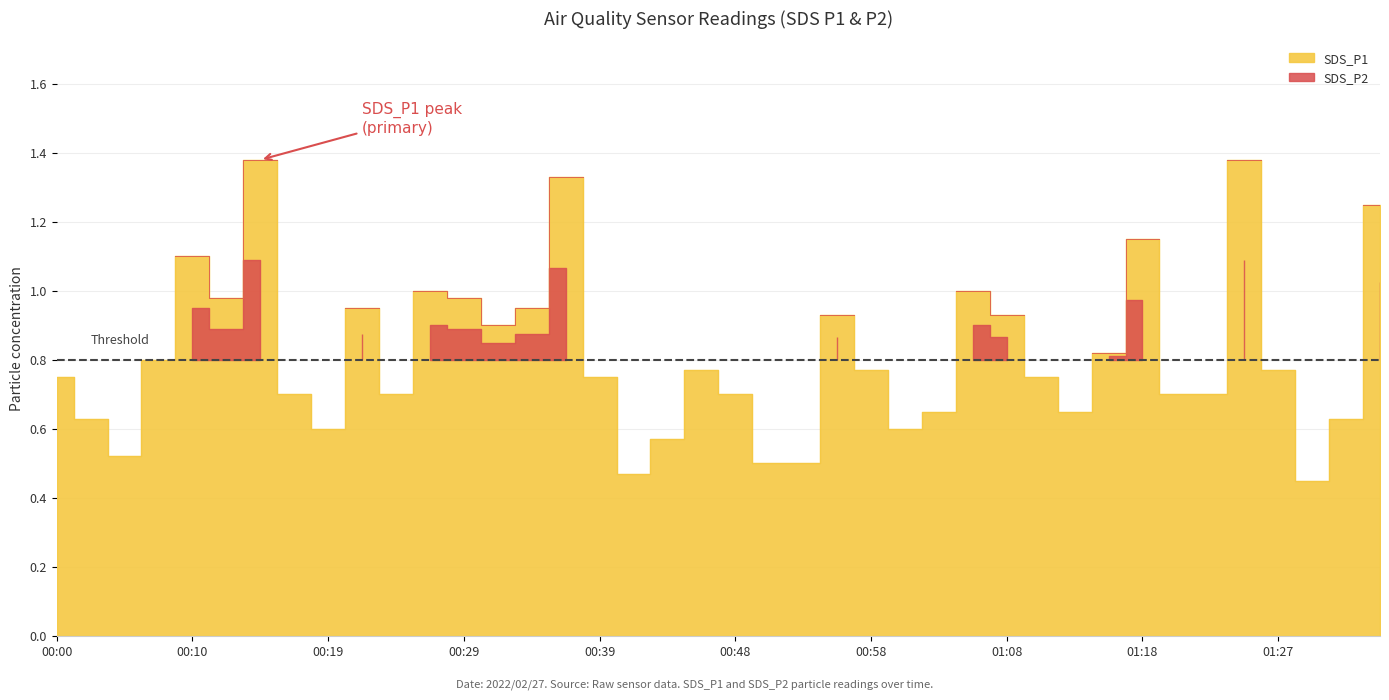

Reading right to left, what are all the values shown in this chart?

01:35=1.2	01:32=0.6	01:30=0.5	01:27=0.8	01:25=1.4	01:22=0.7	01:20=0.7	01:18=1.1	01:15=0.8	01:13=0.7	01:10=0.8	01:08=0.9	01:05=1.0	01:03=0.7	01:01=0.6	00:58=0.8	00:56=0.9	00:53=0.5	00:51=0.5	00:48=0.7	00:46=0.8	00:44=0.6	00:41=0.5	00:39=0.8	00:36=1.3	00:34=0.9	00:31=0.9	00:29=1.0	00:26=1.0	00:24=0.7	00:22=0.9	00:19=0.6	00:17=0.7	00:14=1.4	00:12=1.0	00:10=1.1	00:07=0.8	00:05=0.5	00:02=0.6	00:00=0.8